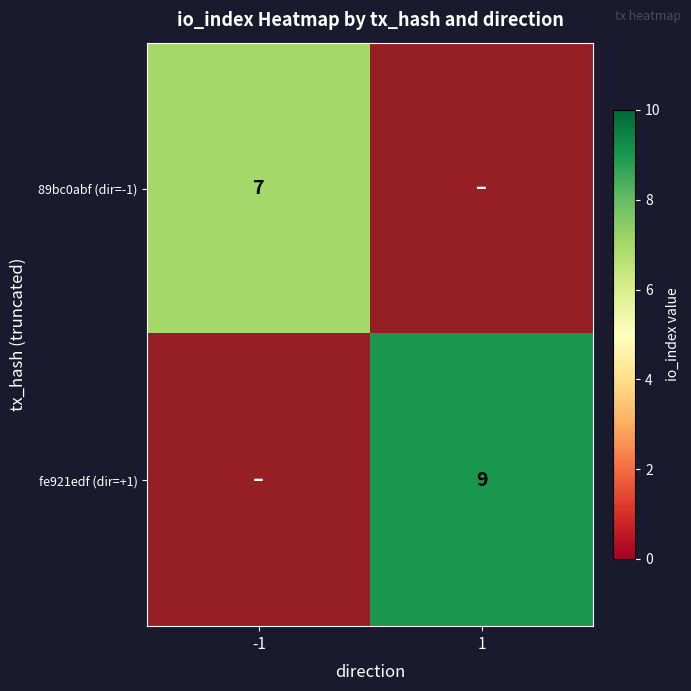

What is the average value of the fe921edf (dir=+1) series?

4